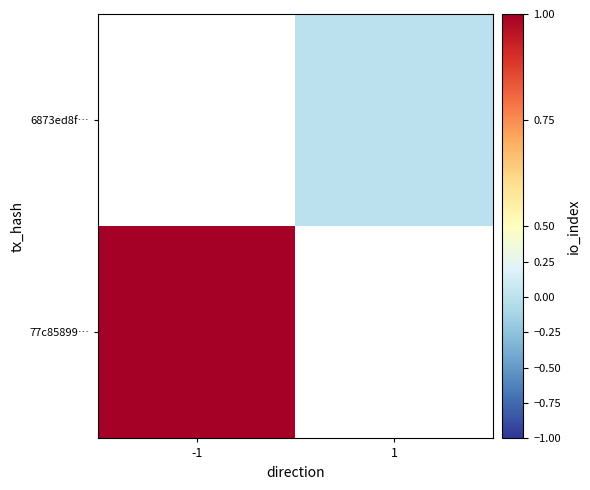

List the labels in order of 6873ed8f… value, smallest first.

-1, 1